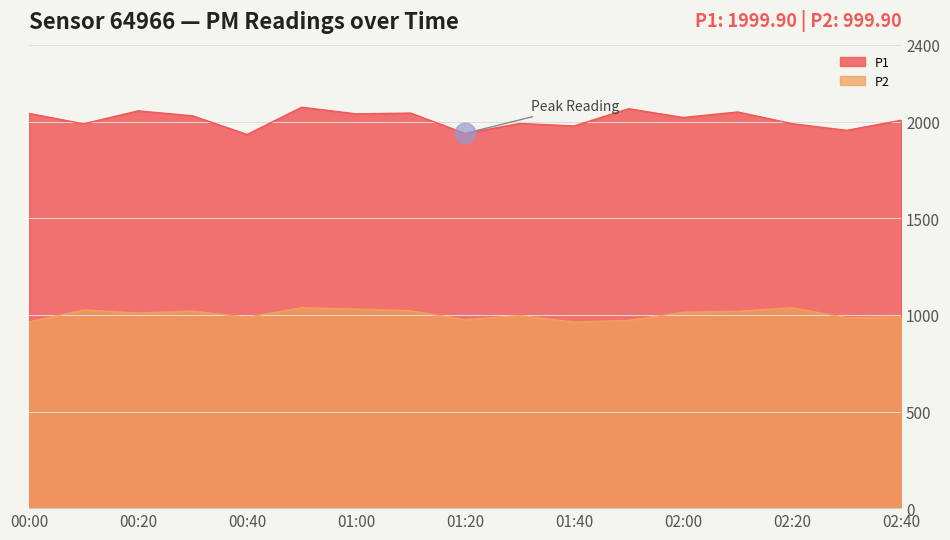

At how many categories does at least one series exceed 1000?

17